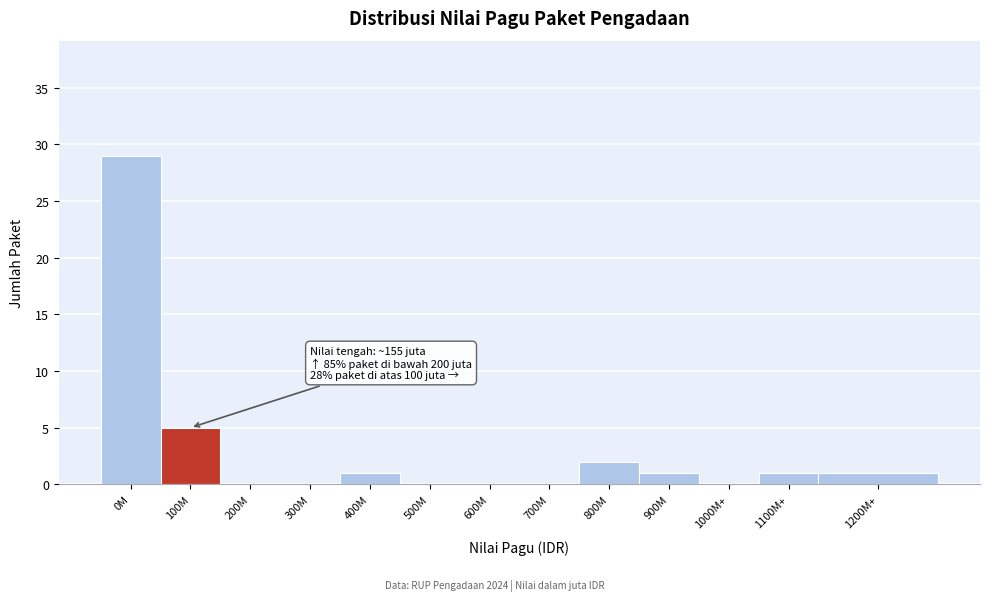

Reading left to right, list all the values displayed in this chart.

0M=29	100M=5	200M=0	300M=0	400M=1	500M=0	600M=0	700M=0	800M=2	900M=1	1000M+=0	1100M+=1	1200M+=1